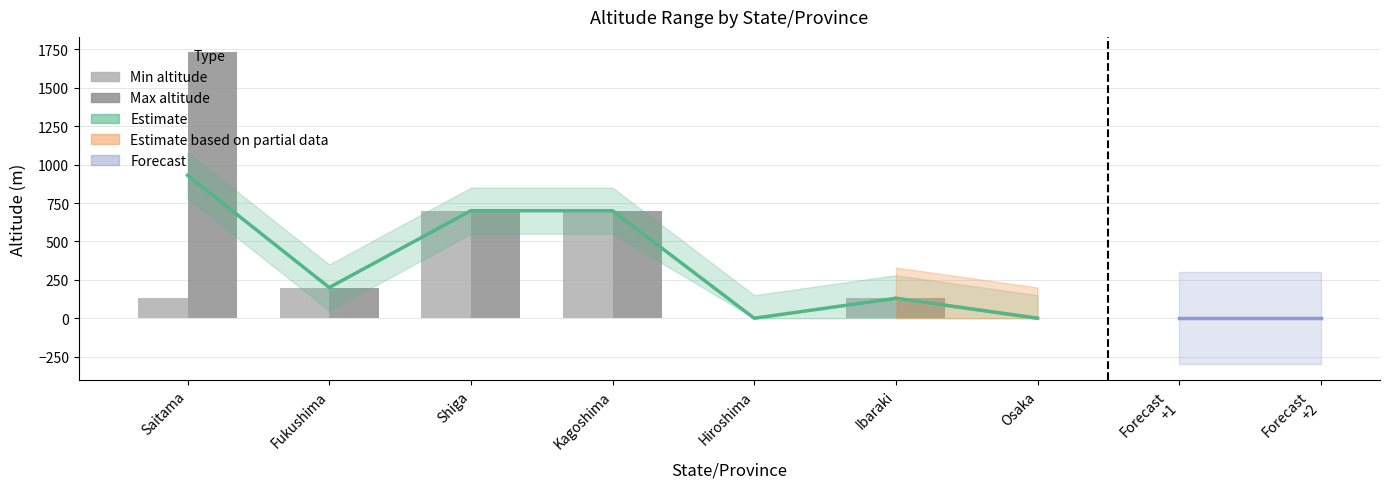

How many positive values does the Max altitude series have?

5